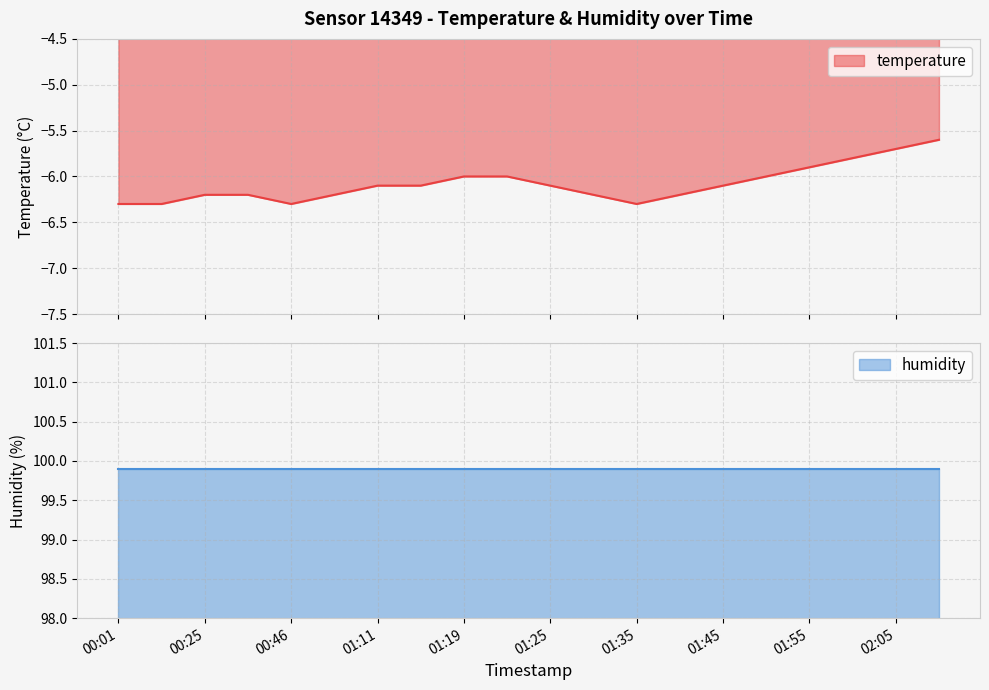

Rank the categories by value from lowest to highest.

00:01, 00:09, 00:46, 01:35, 00:25, 00:40, 01:00, 01:30, 01:40, 01:11, 01:15, 01:25, 01:45, 01:19, 01:21, 01:50, 01:55, 02:00, 02:05, 02:10